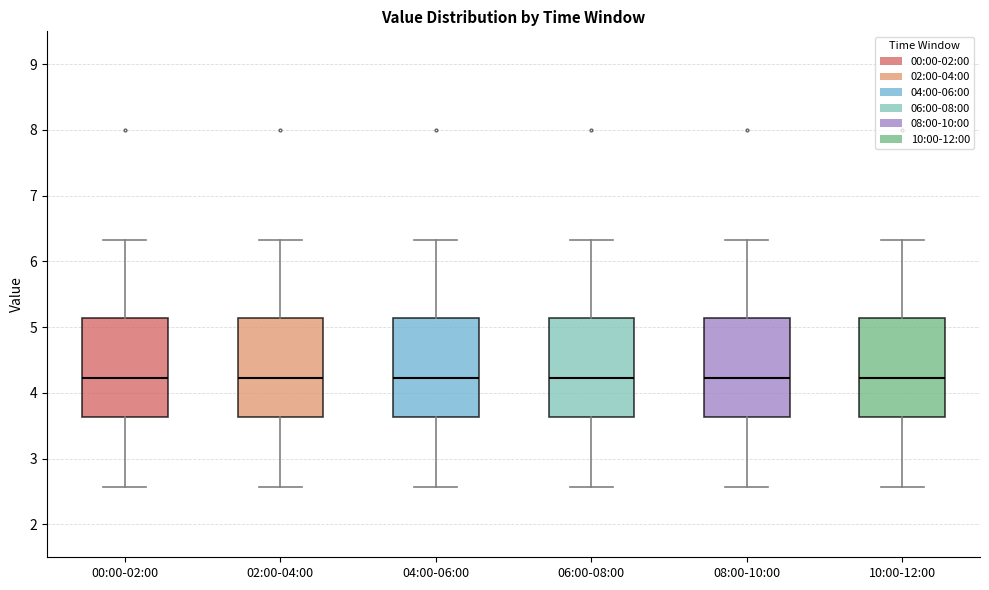

Reading left to right, read every box against the y-axis: the position of its median line, the range the box covers, and the ends of its whiskers. The values are not printed on the chart, so give them approximately, as read against the axis.

00:00-02:00: median 4.2, box 3.6 to 5.1, whiskers 2.6 to 6.3
02:00-04:00: median 4.2, box 3.6 to 5.1, whiskers 2.6 to 6.3
04:00-06:00: median 4.2, box 3.6 to 5.1, whiskers 2.6 to 6.3
06:00-08:00: median 4.2, box 3.6 to 5.1, whiskers 2.6 to 6.3
08:00-10:00: median 4.2, box 3.6 to 5.1, whiskers 2.6 to 6.3
10:00-12:00: median 4.2, box 3.6 to 5.1, whiskers 2.6 to 6.3